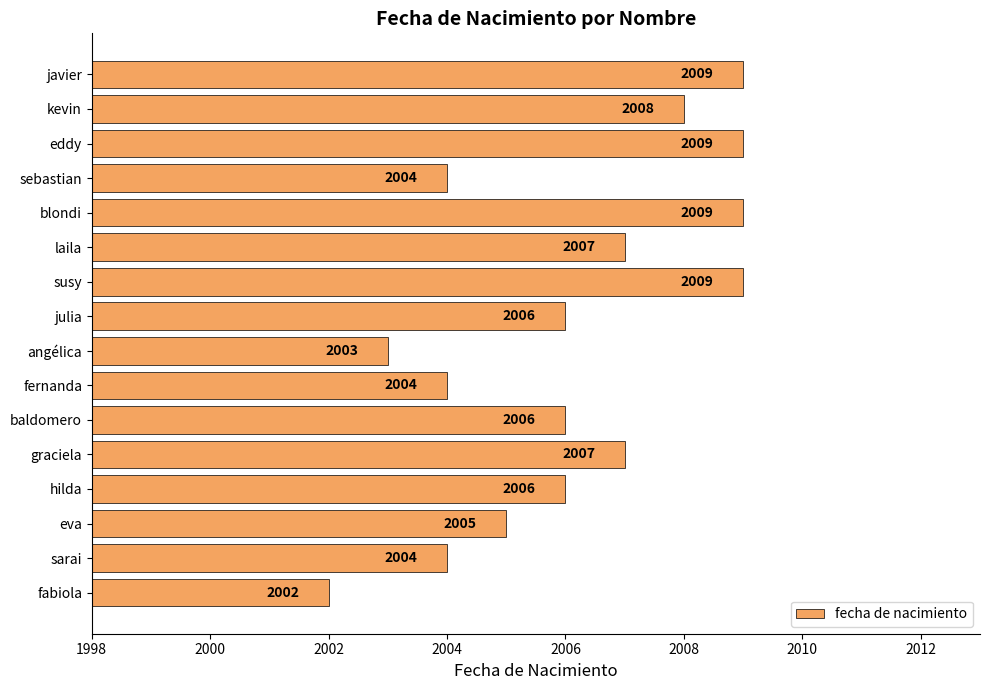

How many bars are there in total?

16